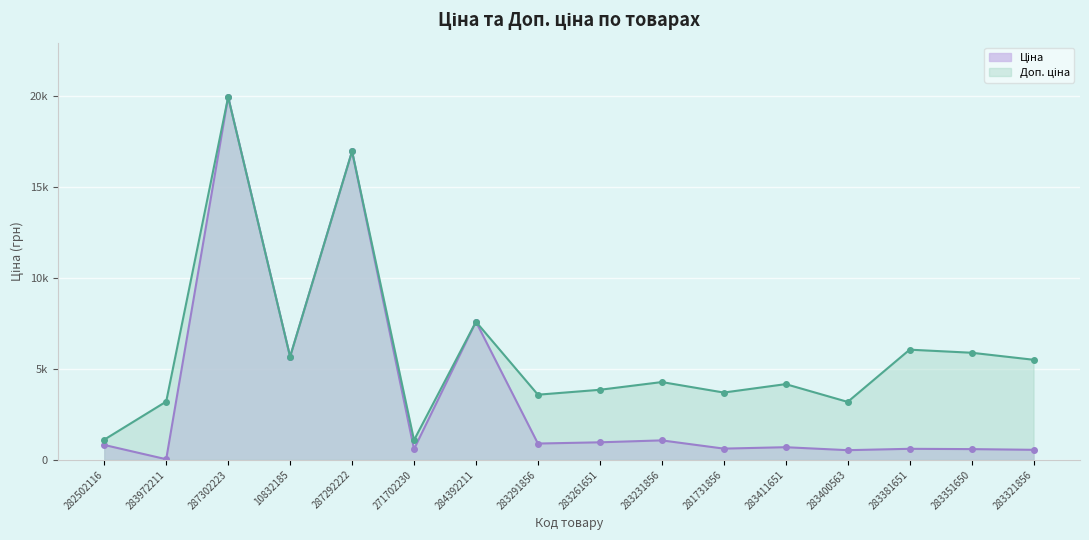

True or false: Доп. ціна and Ціна cross at least once.

False